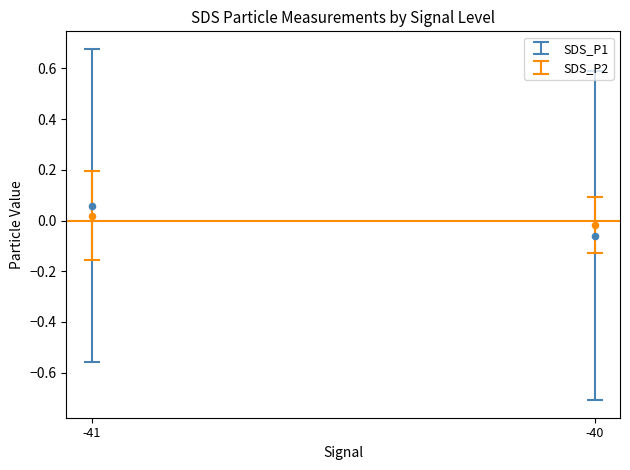

Which series has the largest Y range (max minus min)?

SDS_P1